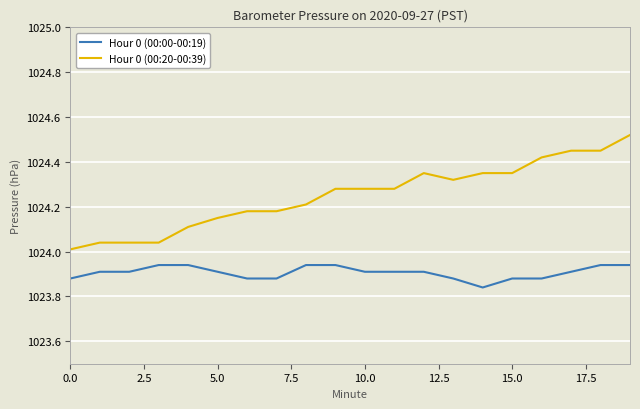

True or false: Hour 0 (00:00-00:19) and Hour 0 (00:20-00:39) intersect in this chart.

False